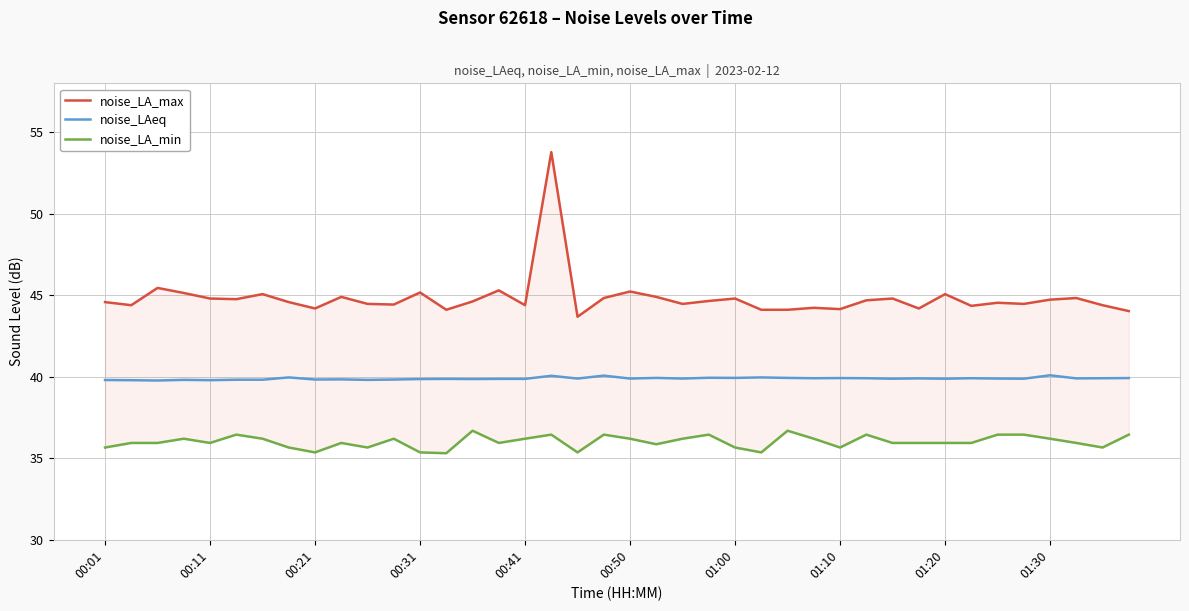

At how many categories does at least one series exceed 43?

40